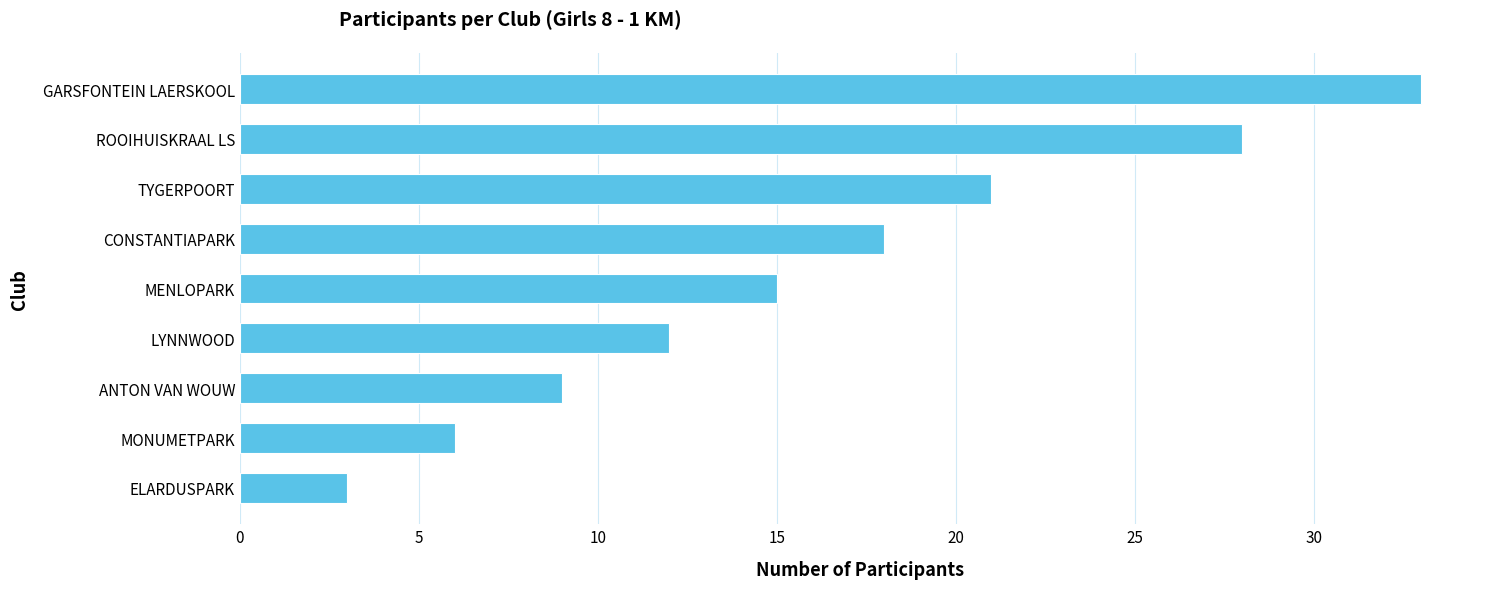

How many distinct data groups are displayed?

1